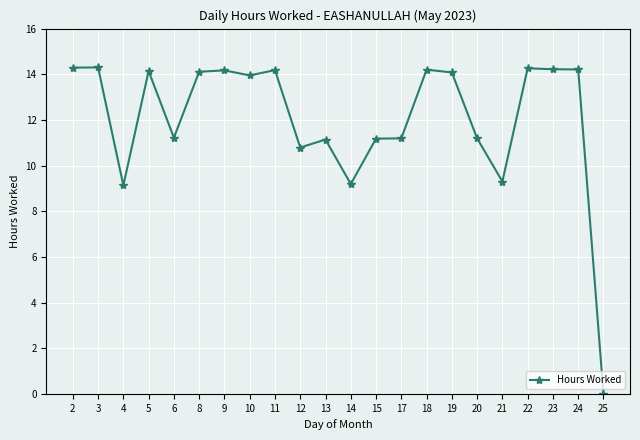

Is it true that the value at 14 is 9.2?

True